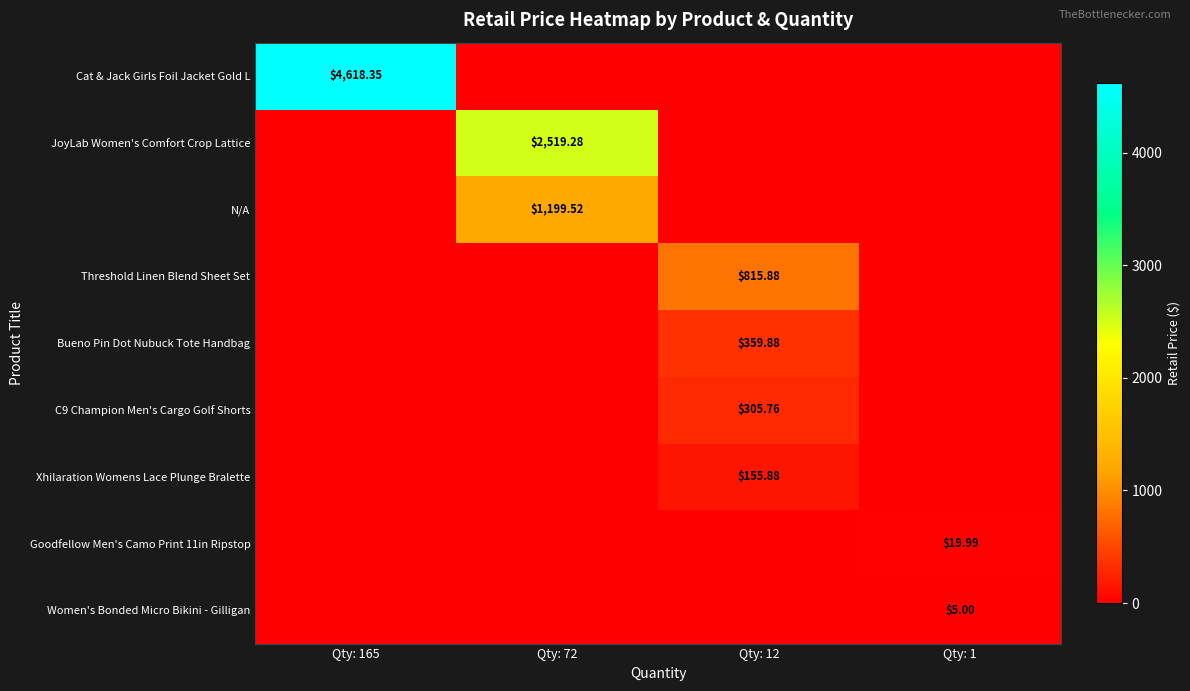

Which series changed the most between Qty: 12 and Qty: 1?

Threshold Linen Blend Sheet Set